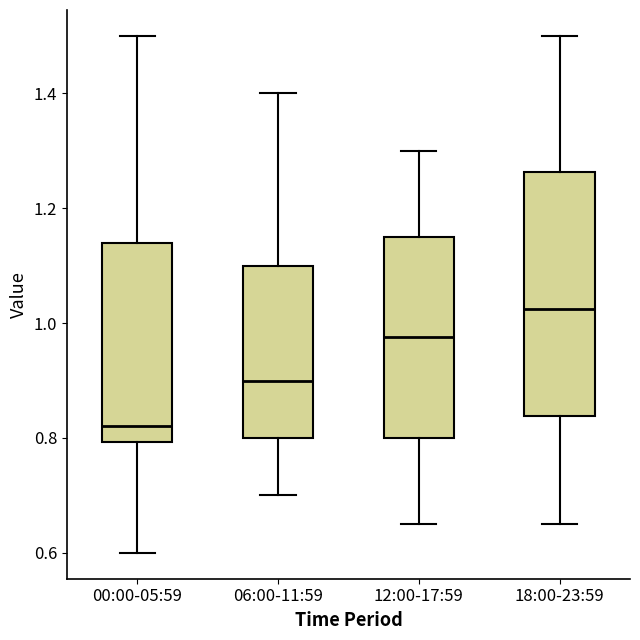

Which box has the lowest median line?

00:00-05:59